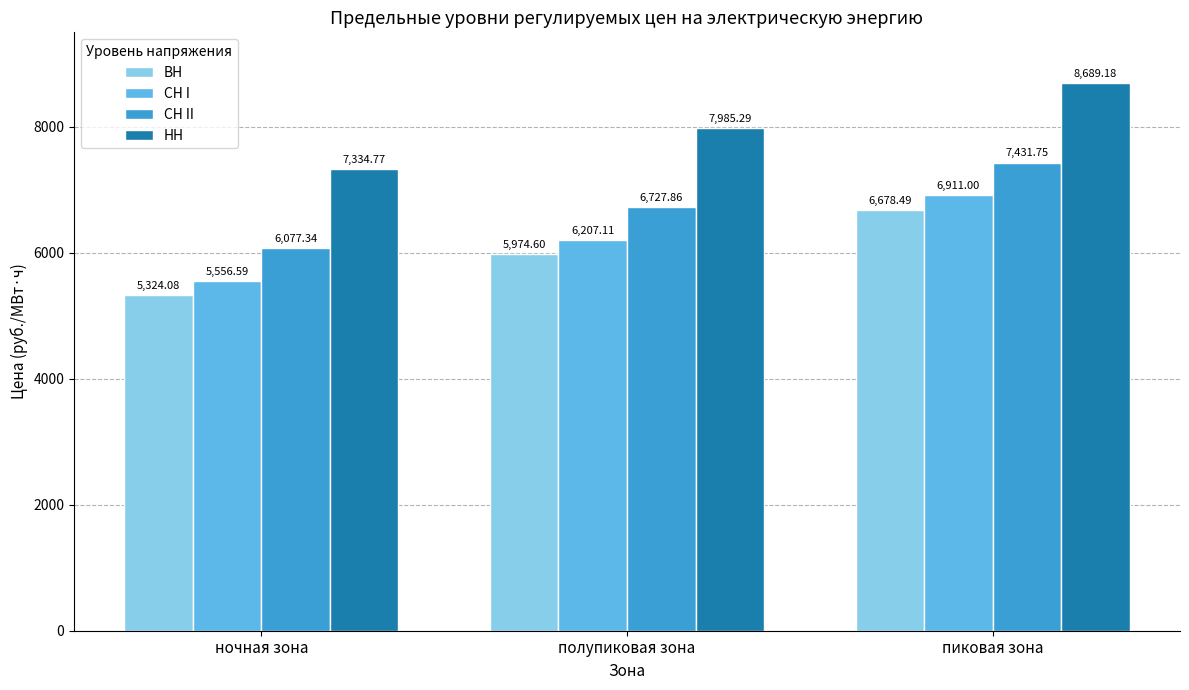

Rank the series by their maximum value, from lowest to highest.

ВН, СН I, СН II, НН